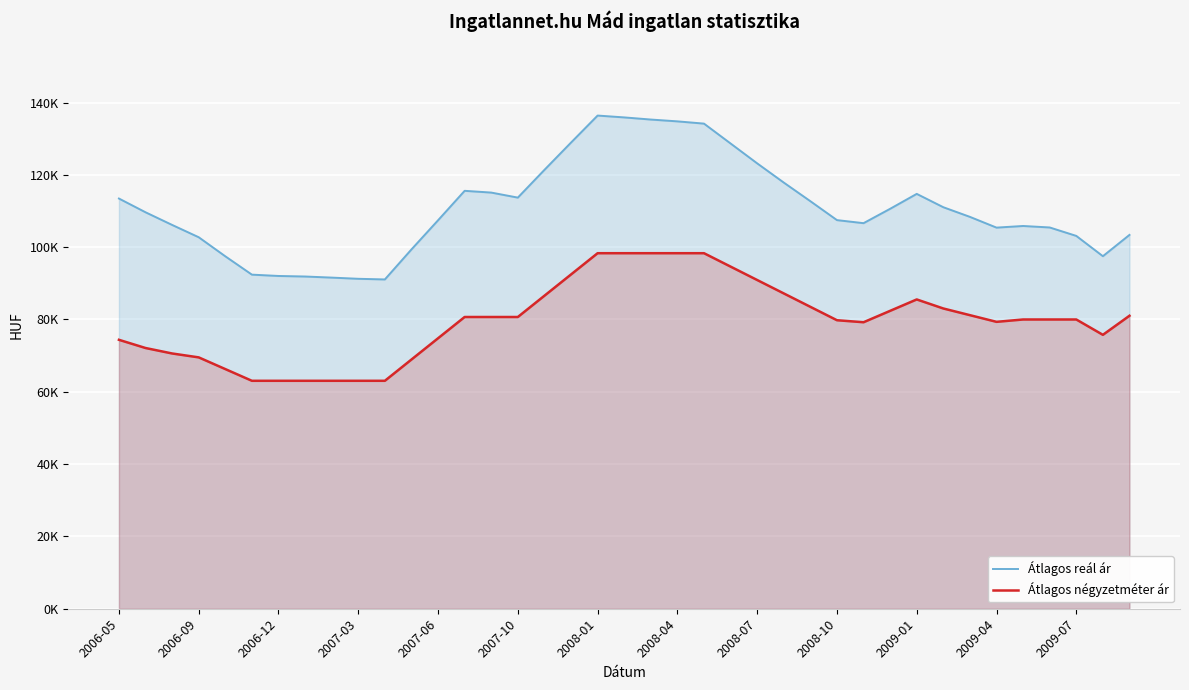

The value of Átlagos reál ár at 38 is 55472. True or false?

False